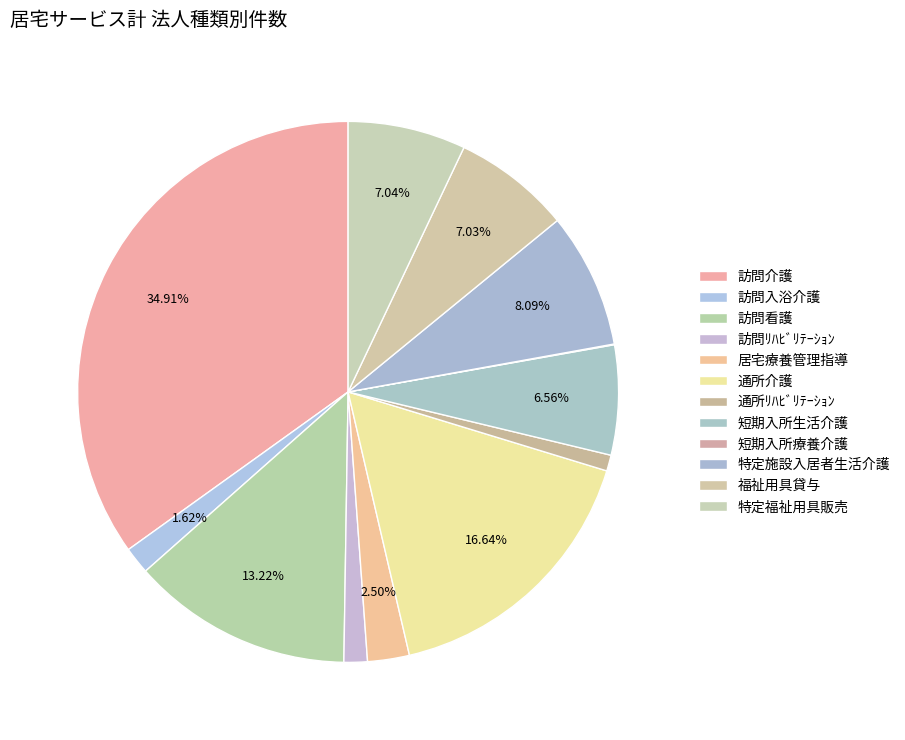

What portion of the pie excludes 居宅療養管理指導?

97.5%